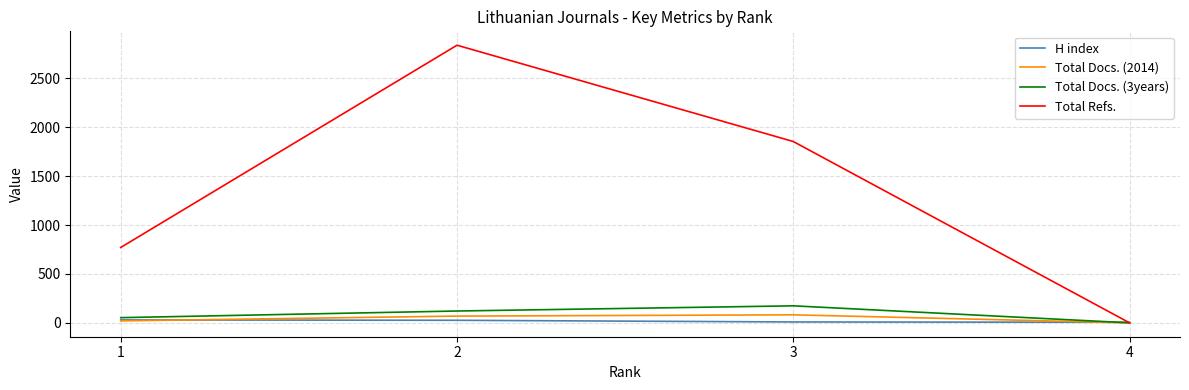

The value of Total Refs. at 1 is 370. True or false?

False